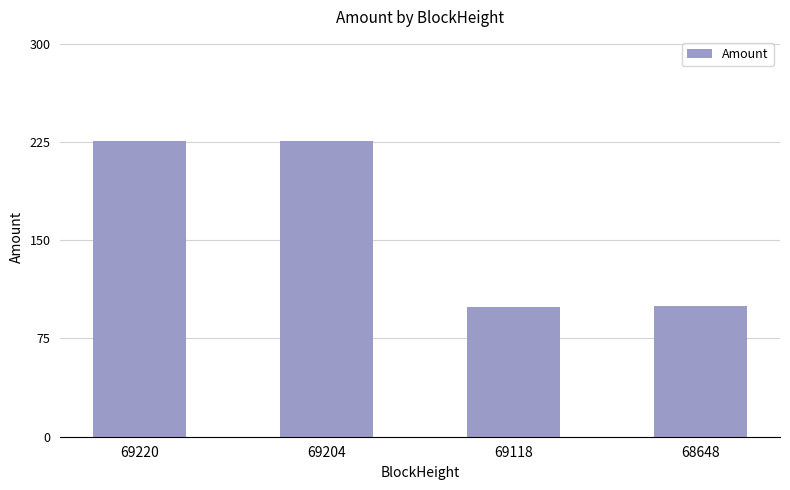

What is the value of the 4th bar from the left?

100.0